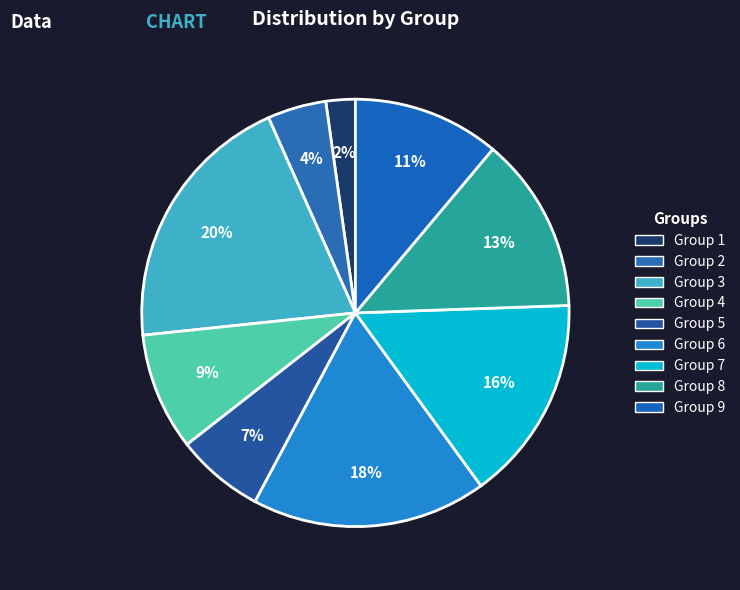

Count the number of slices in the pie.

9